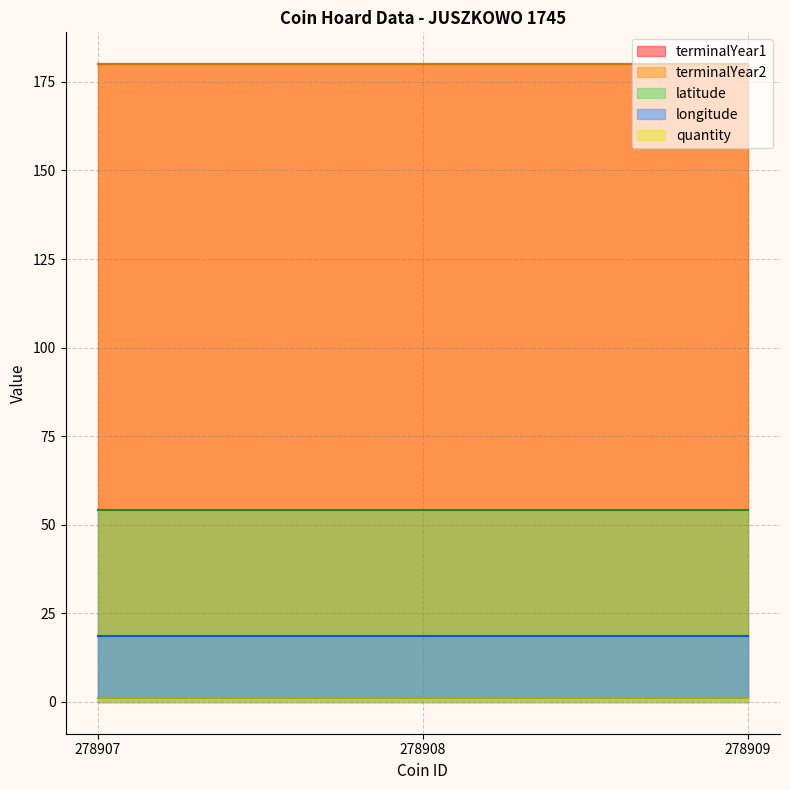

What is the total value across all series at 278909?

433.9